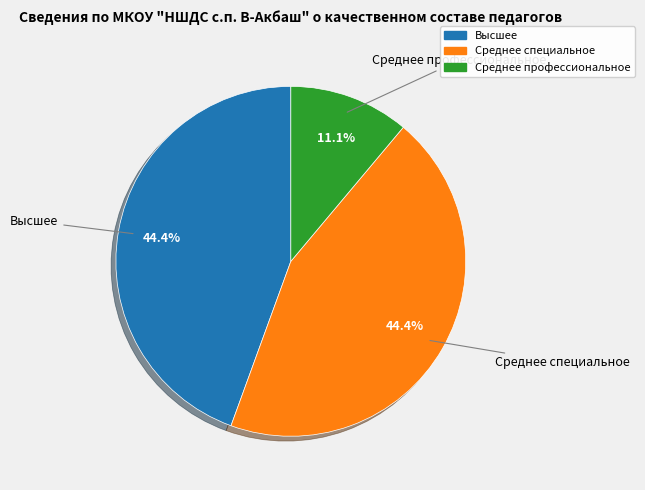

Is there a majority slice in this chart?

No